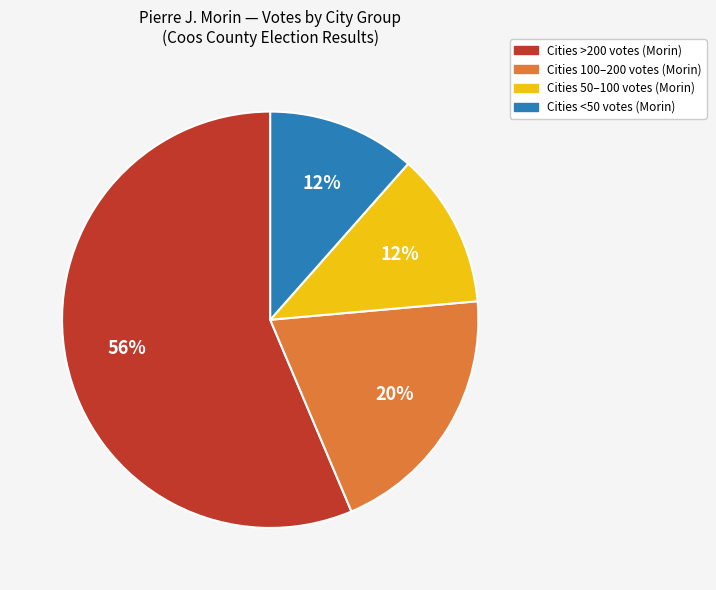

Does any single category account for the majority?

Yes